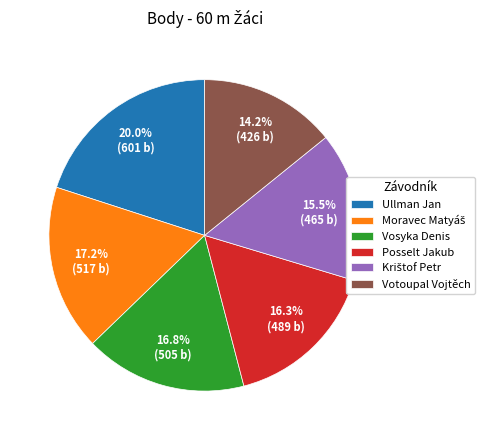

The Posselt Jakub slice represents 8% of the pie. True or false?

False